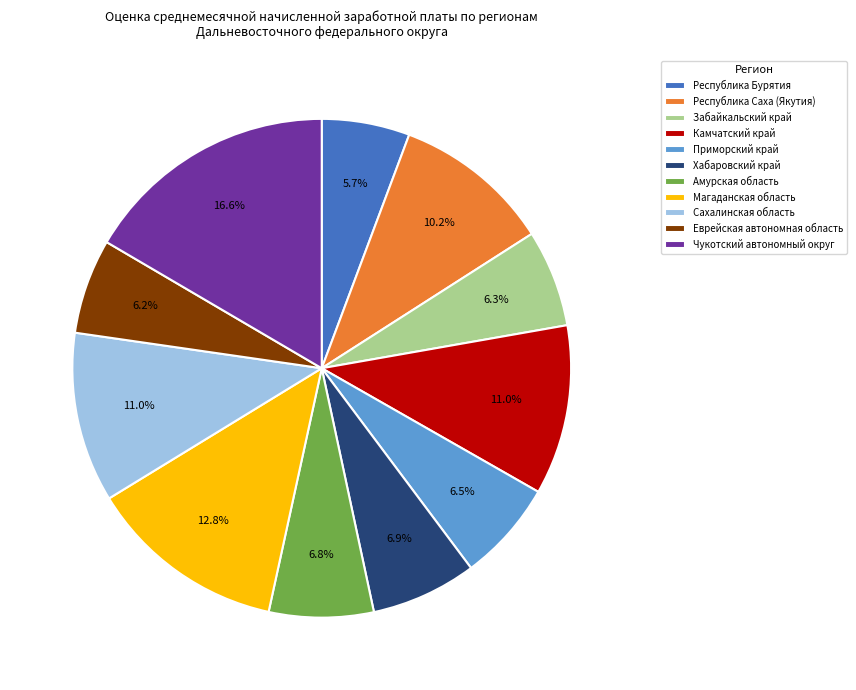

Which category has the biggest portion of the pie?

Чукотский автономный округ